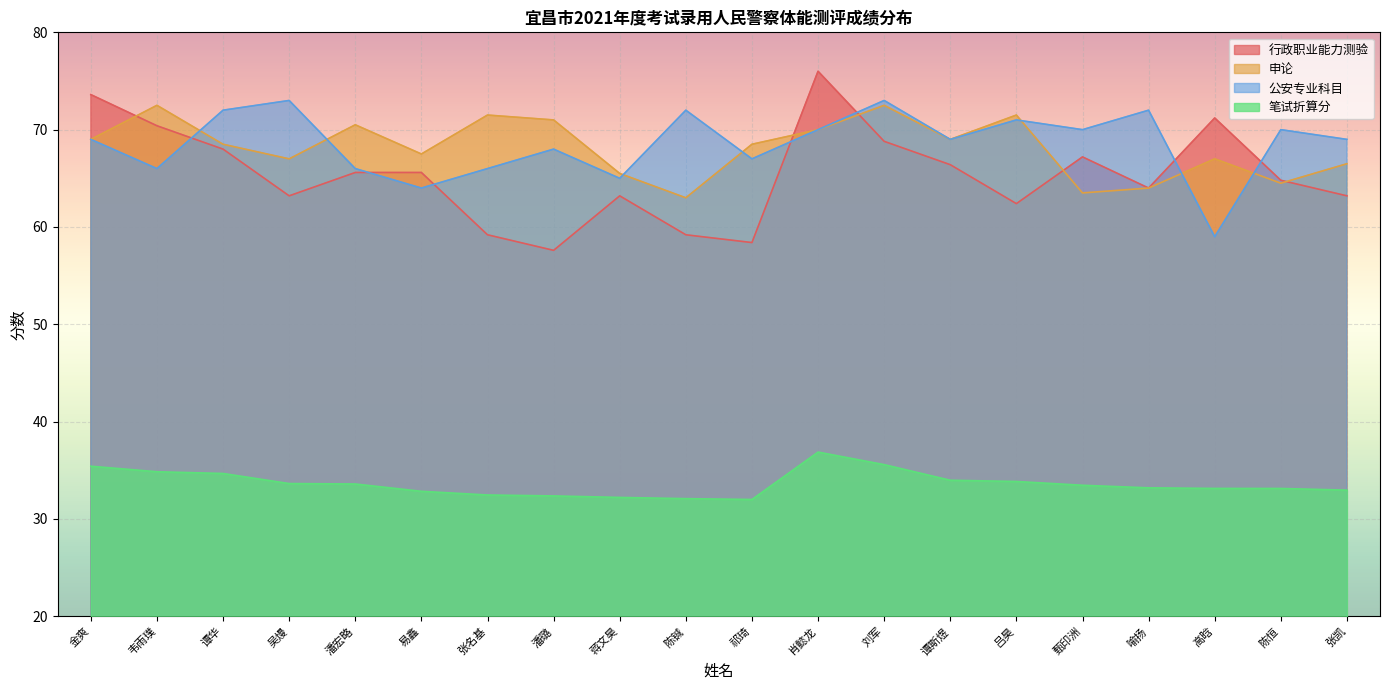

True or false: 行政职业能力测验 has more than 2 interior local peaks.

True